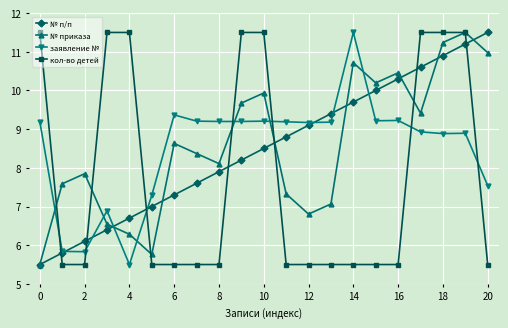

True or false: заявление № and кол-во детей cross at least once.

True